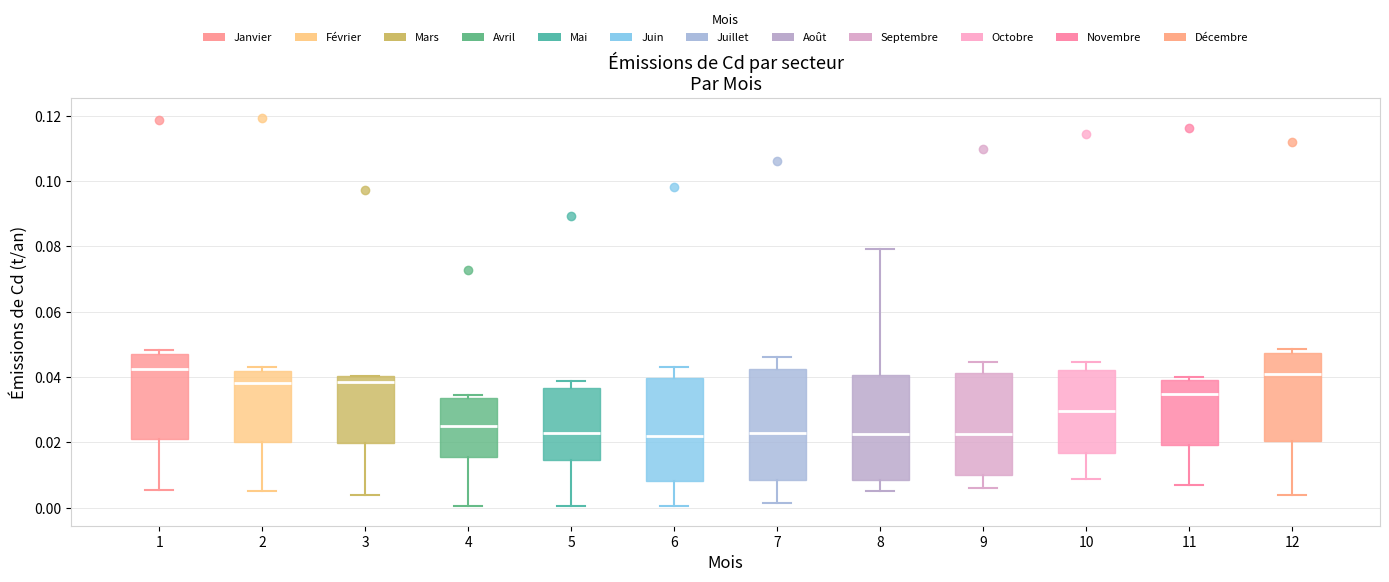

Where is the lower edge of the box at x = 2 on the y-axis? The values are not printed on the chart, so give them approximately, as read against the axis.

0.020